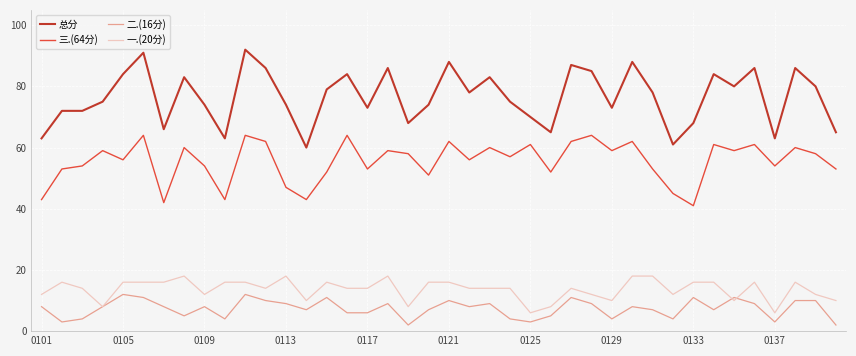

Which series has the widest spread of values?

总分